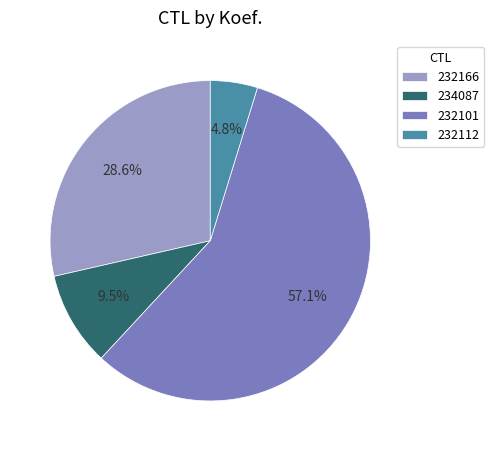

Is it true that 234087 is 3% of the pie?

False